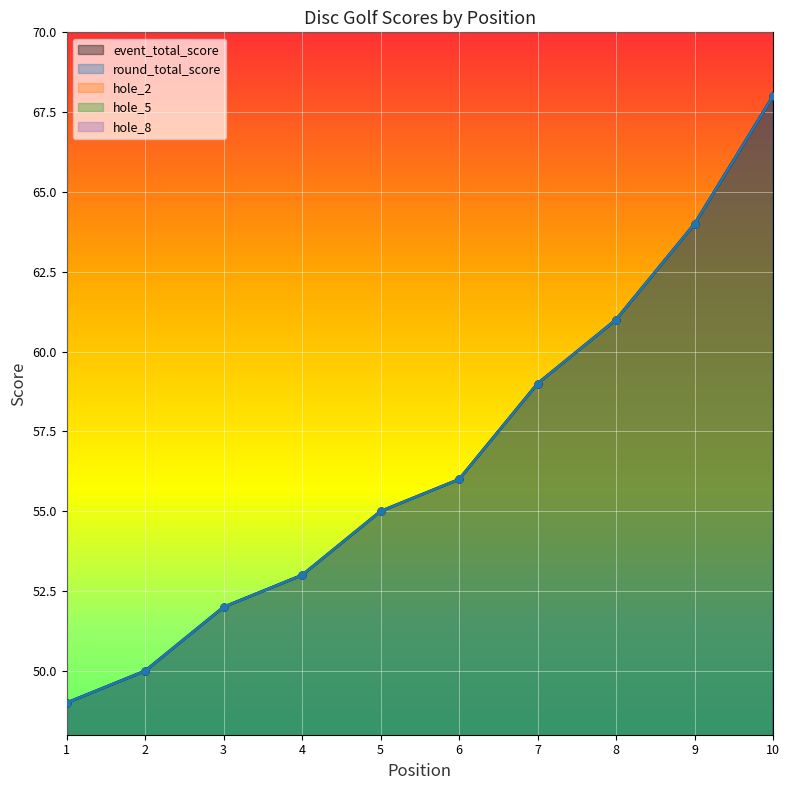

Where does the hole_5 series first go above 4?

7